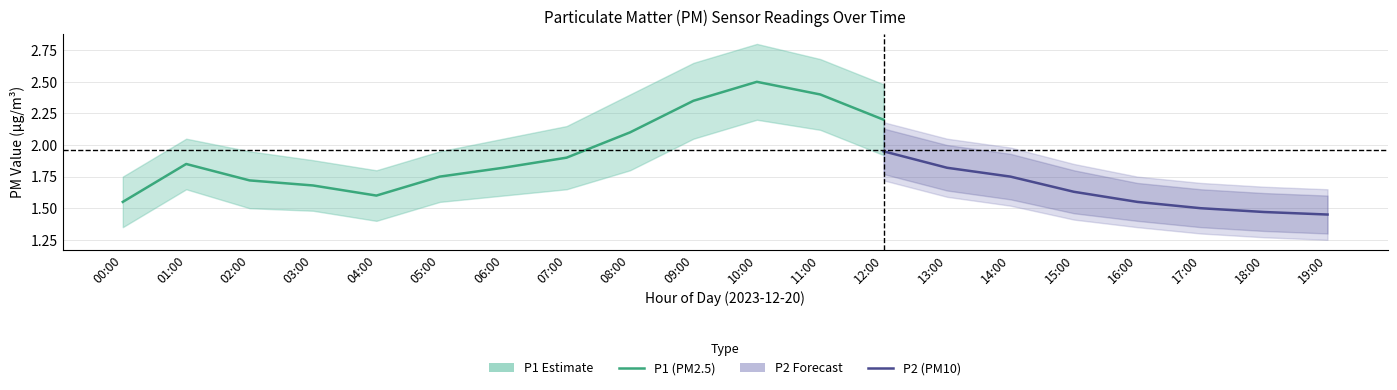

True or false: P2_lower and P1_upper intersect in this chart.

False